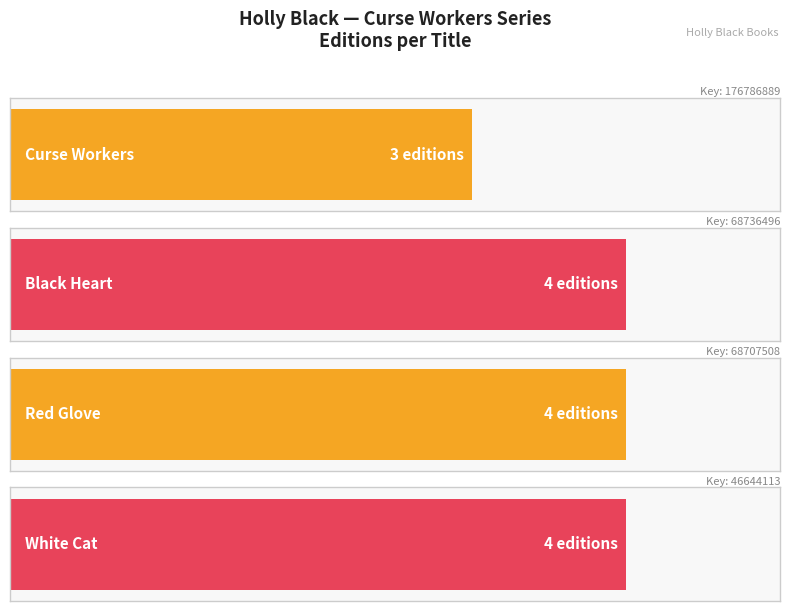

How many distinct data groups are displayed?

1